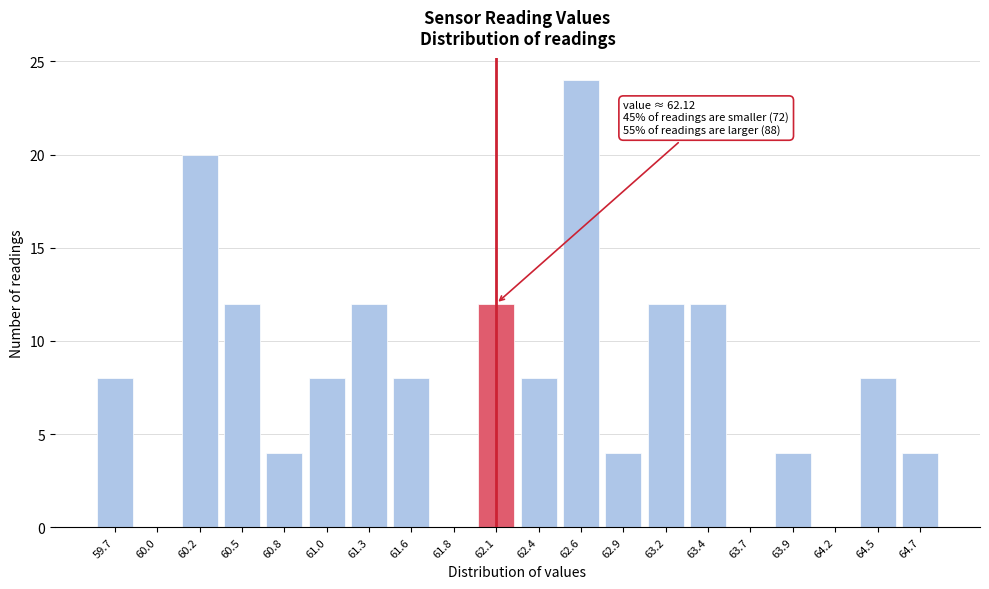

Reading left to right, transcribe all the data shown in this chart.

59.7=8	60.0=0	60.2=20	60.5=12	60.8=4	61.0=8	61.3=12	61.6=8	61.8=0	62.1=12	62.4=8	62.6=24	62.9=4	63.2=12	63.4=12	63.7=0	63.9=4	64.2=0	64.5=8	64.7=4